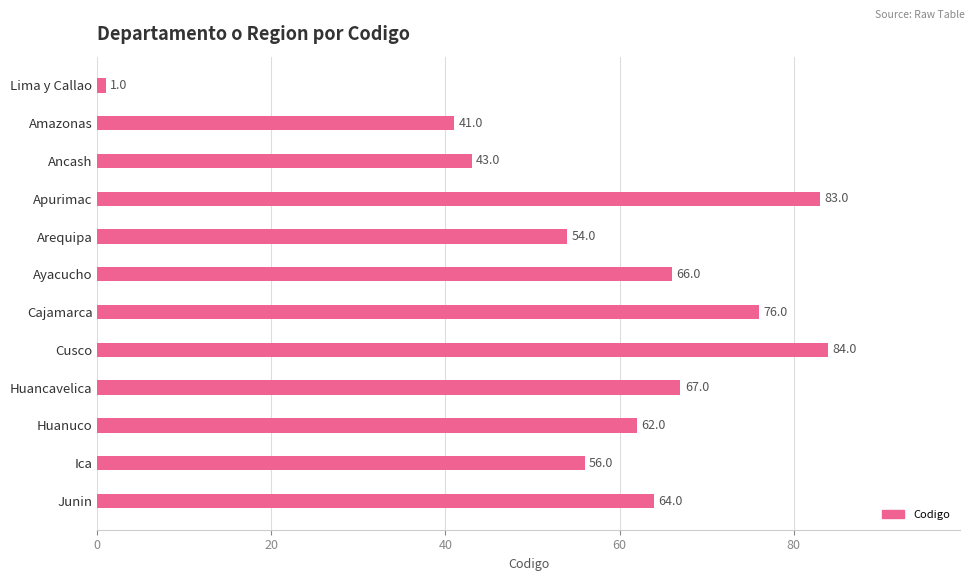

Does the chart contain any negative values?

No